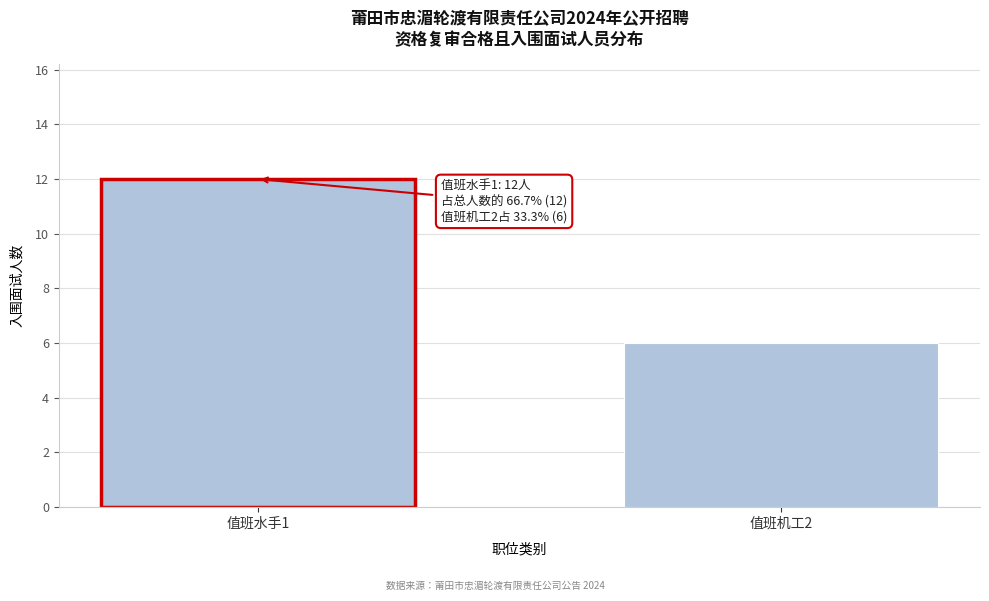

Reading left to right, what are all the values shown in this chart?

12	6